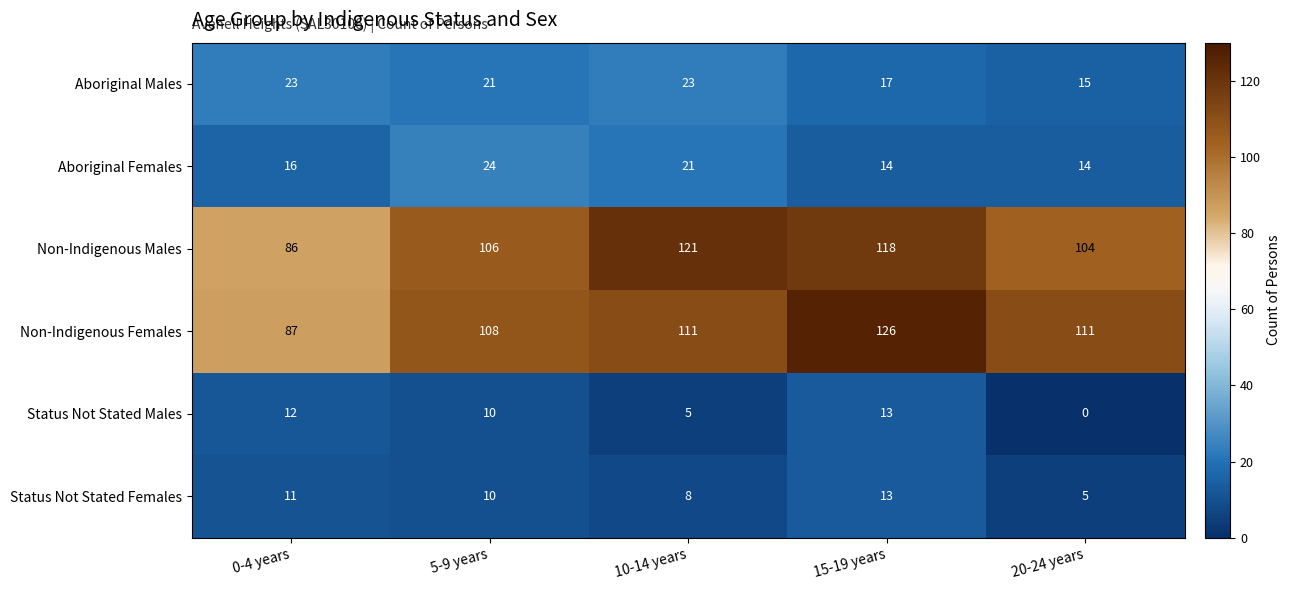

True or false: Non-Indigenous Males has a value of 106 at 5-9 years.

True